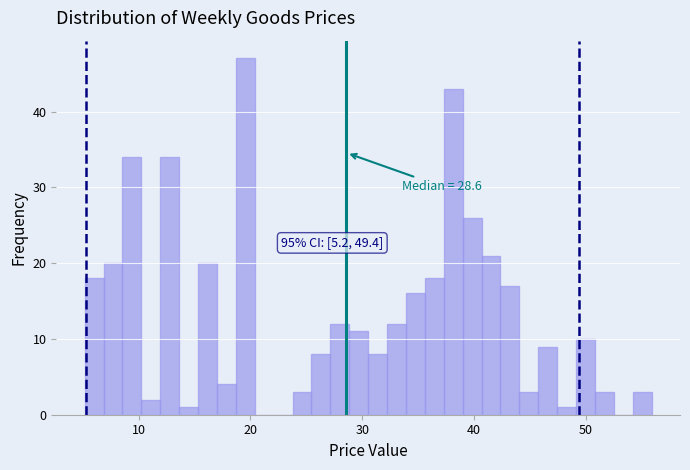

Around what value on the x-axis is the tallest bar? Give the approximate position of its centre, as read against the axis.

20